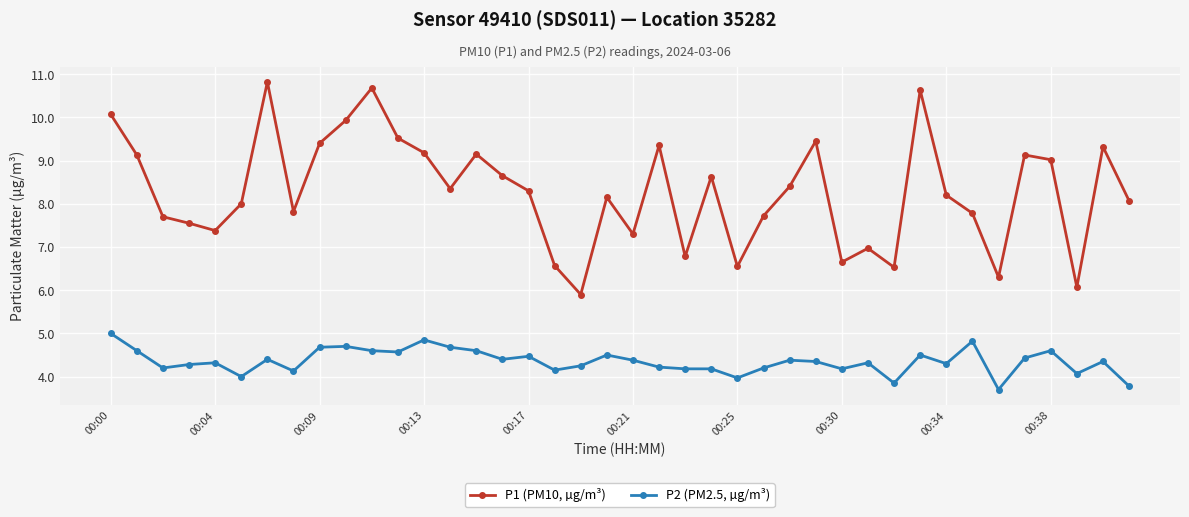

At how many categories does at least one series exceed 5?

40